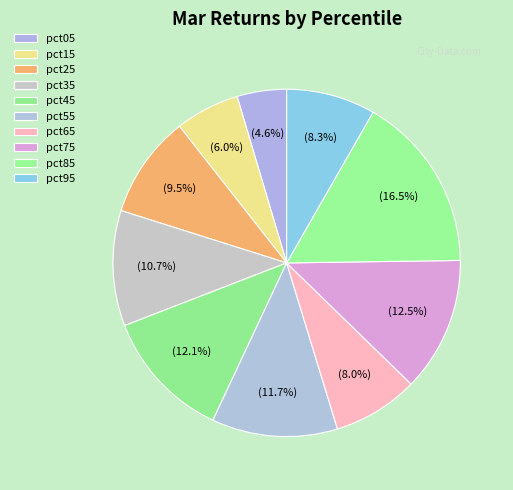

What percentage is the pct55 slice, to the nearest percent?

12%